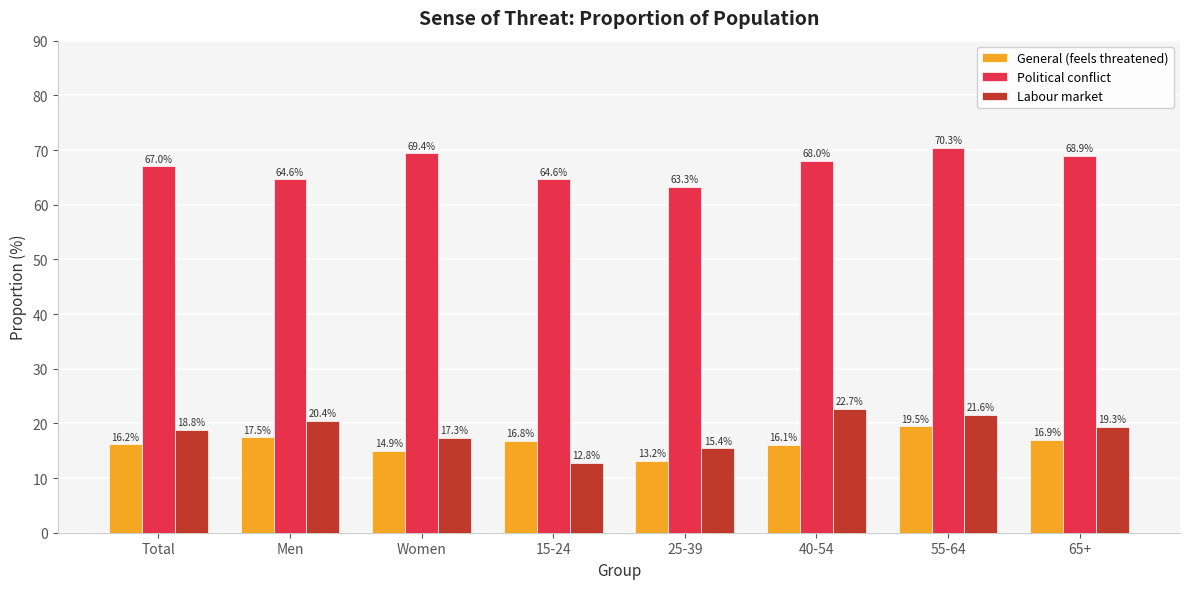

What is the maximum value shown in the chart?

70.3